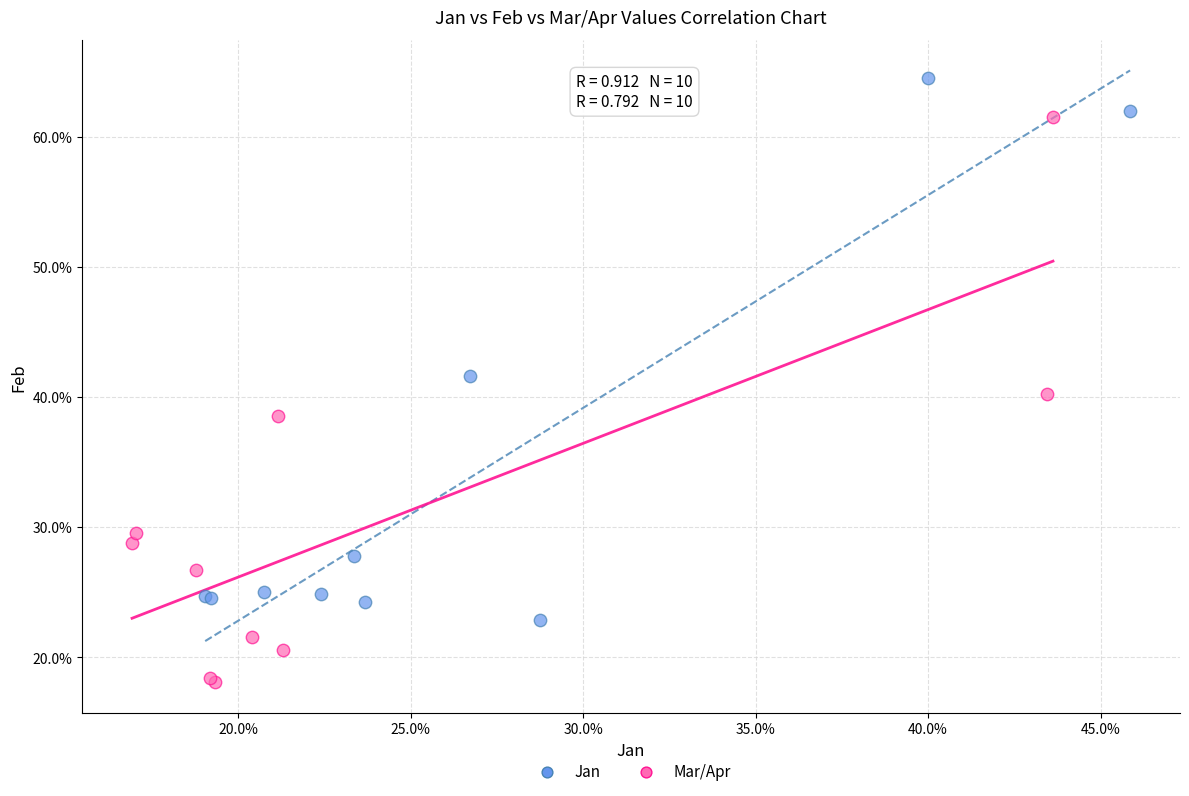

Which series contains the lowest Y value?

Mar/Apr